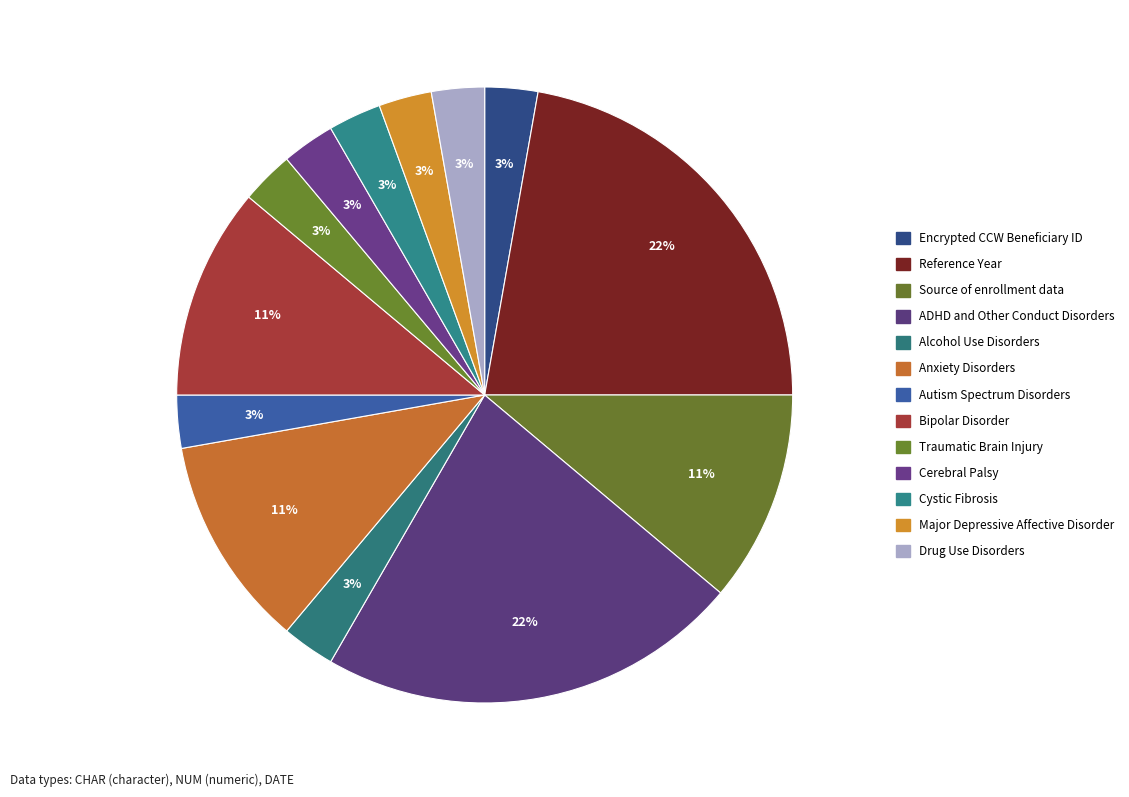

Does any single category account for the majority?

No